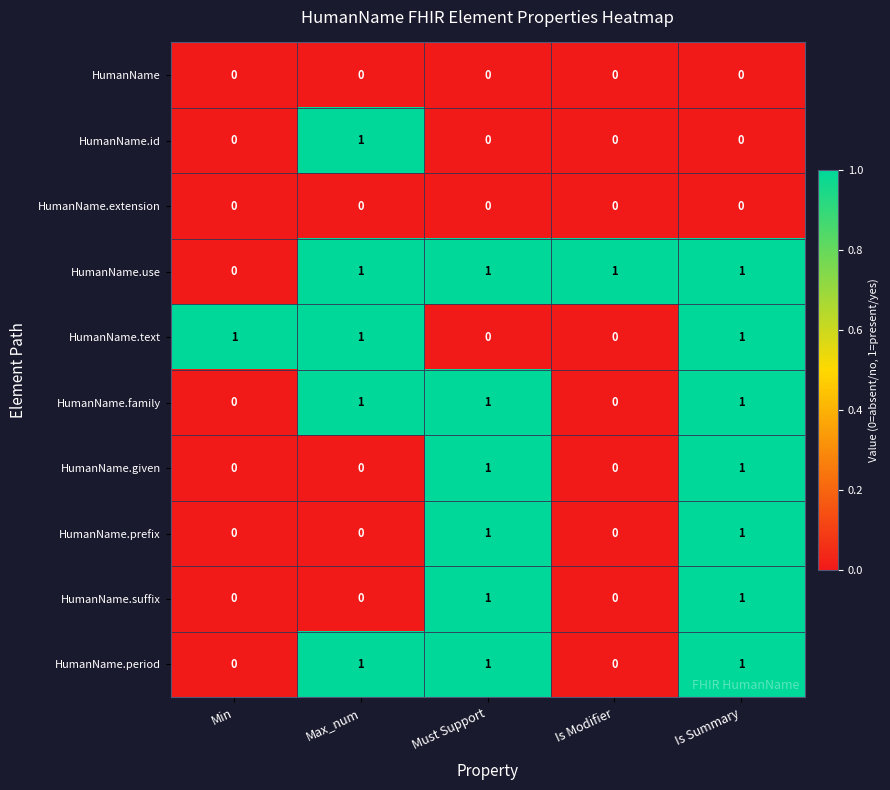

The HumanName.id series shows 2 at Max_num. True or false?

False